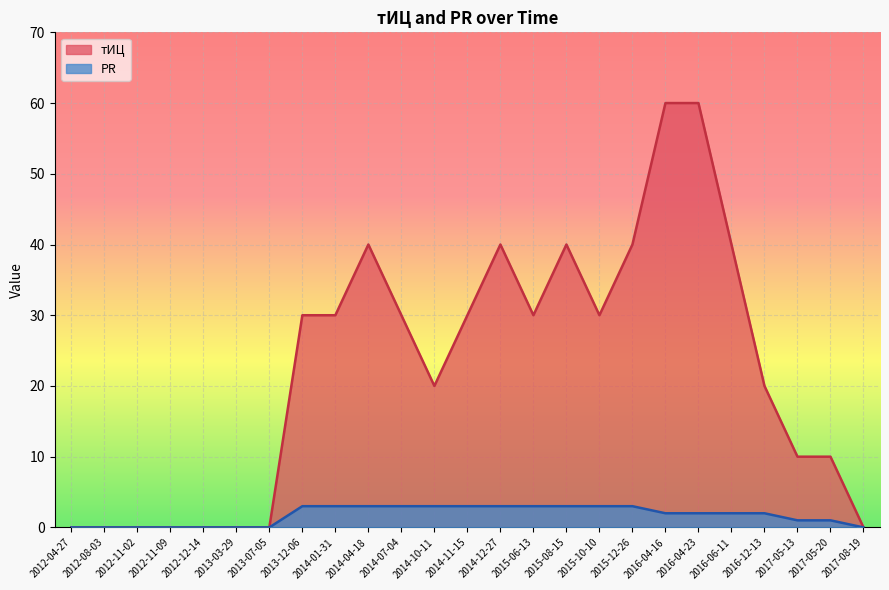

Which series has the largest total across all categories?

тИЦ